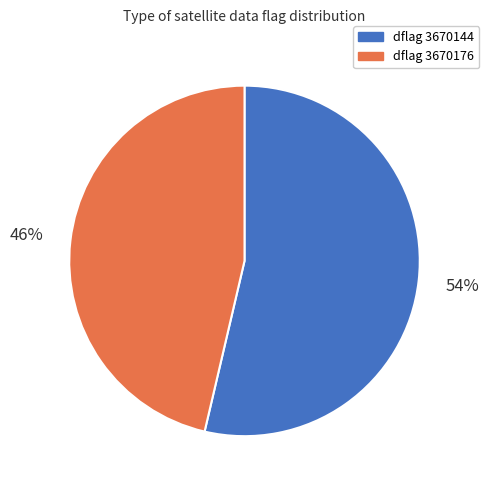

Does dflag 3670144 represent more than half of the total?

Yes